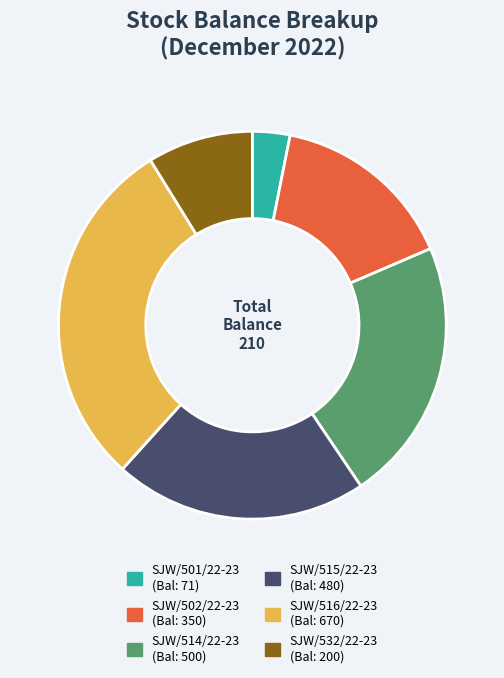

Does SJW/514/22-23 represent more than half of the total?

No